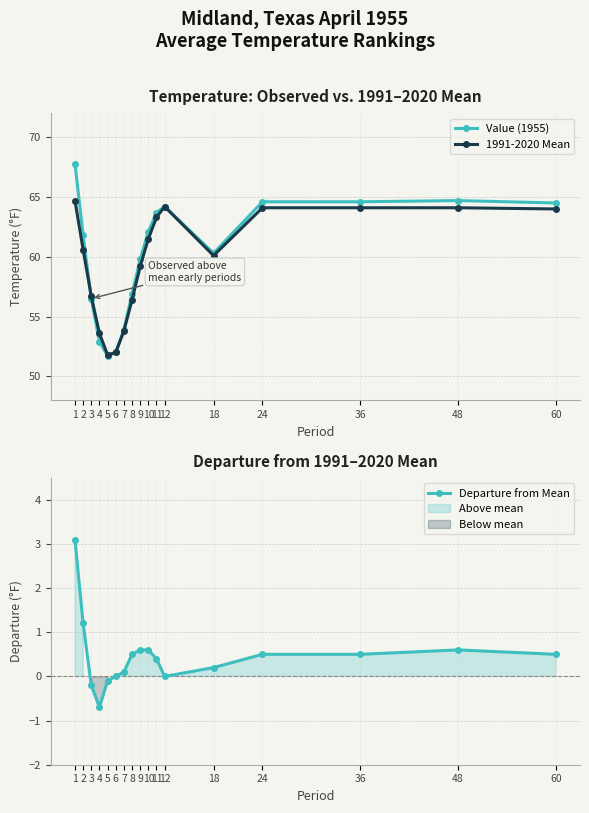

After their last crossing, which series has the higher values: Value (1955) or 1991-2020 Mean?

1991-2020 Mean